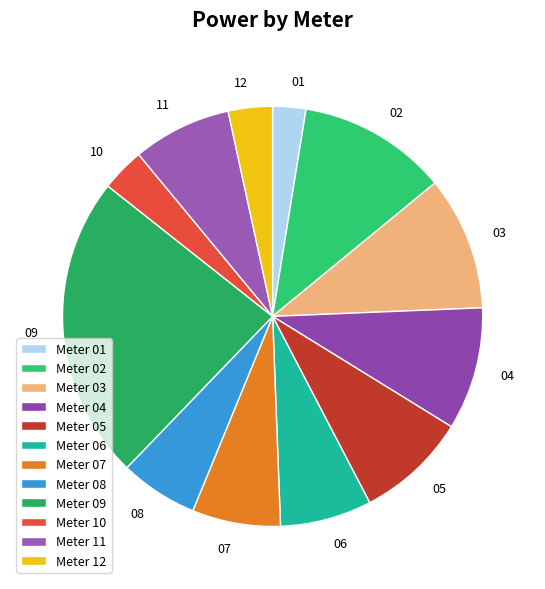

To the nearest percent, what is the average slice percentage?

8%